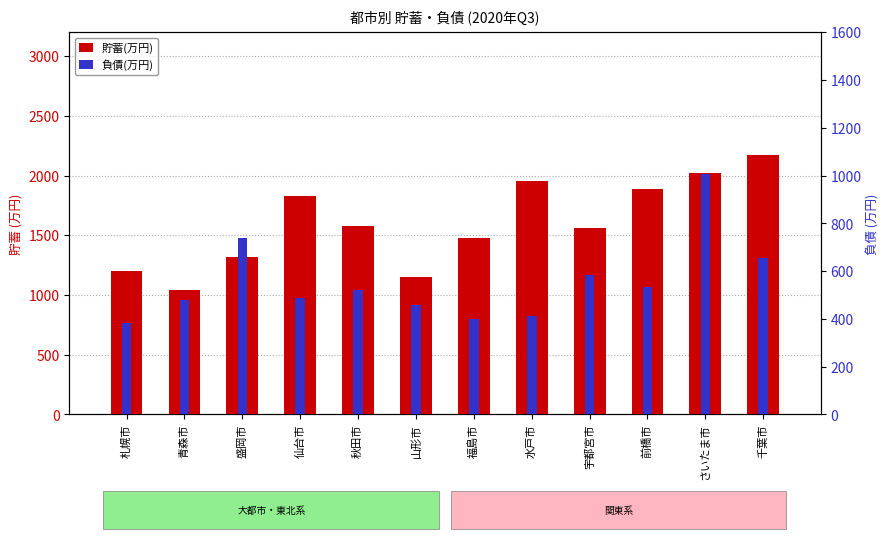

What position from the left is 福島市?

7